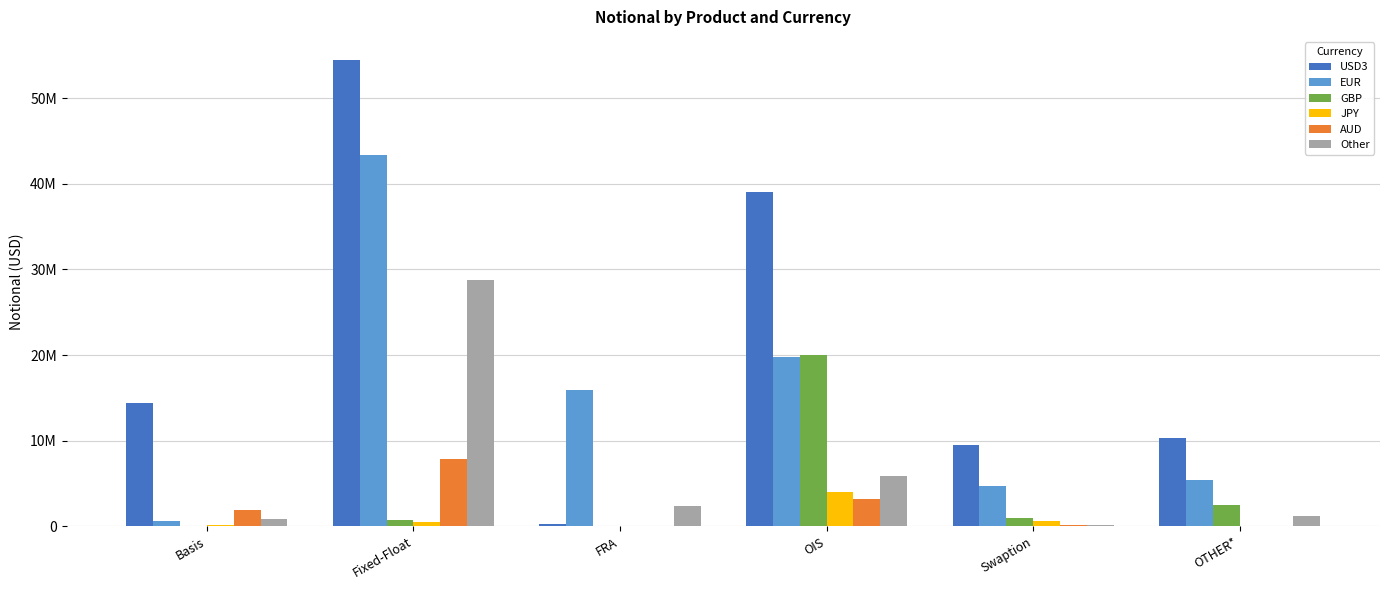

At which label does Other first exceed 2357717?

Fixed-Float